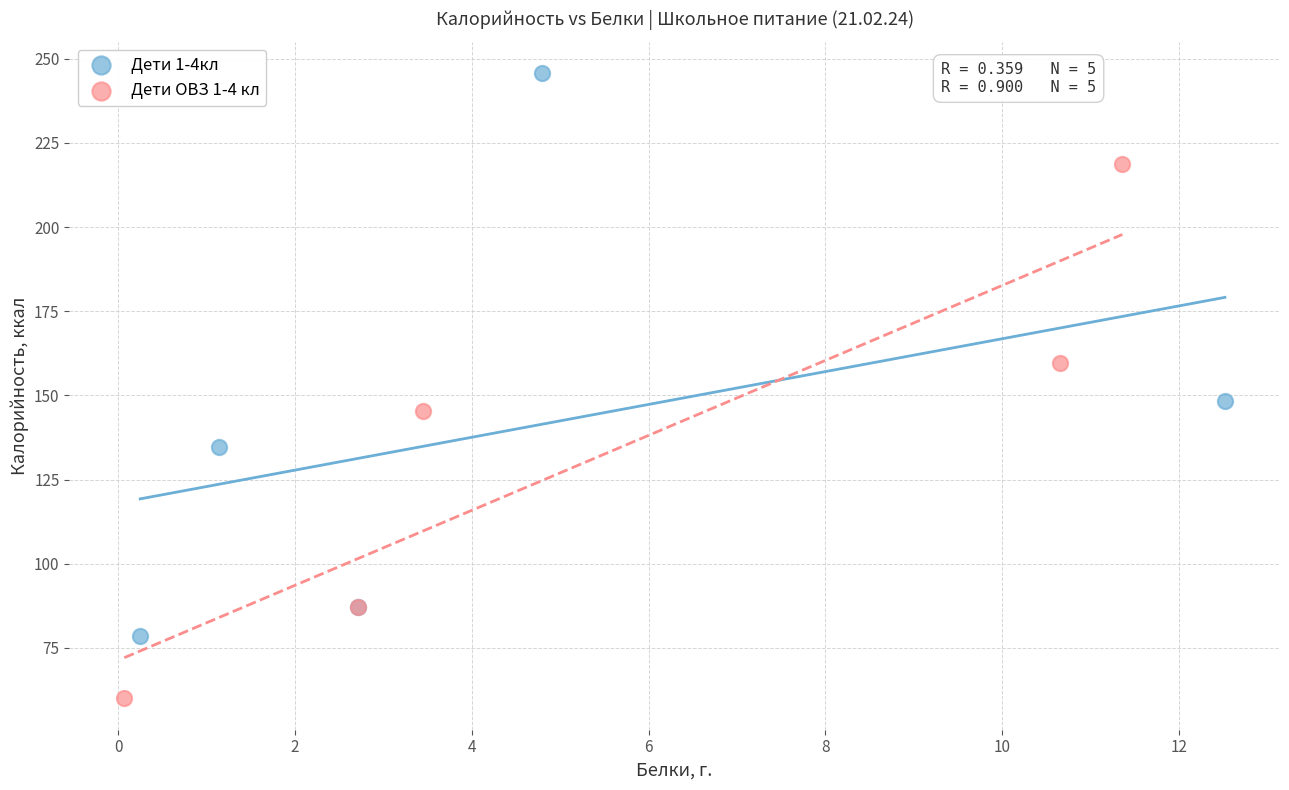

Which series contains the highest Y value?

Дети 1-4кл